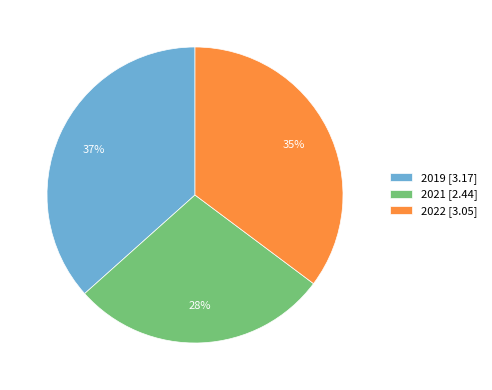

Which has a higher value, 2019 [3.17] or 2022 [3.05]?

2019 [3.17]